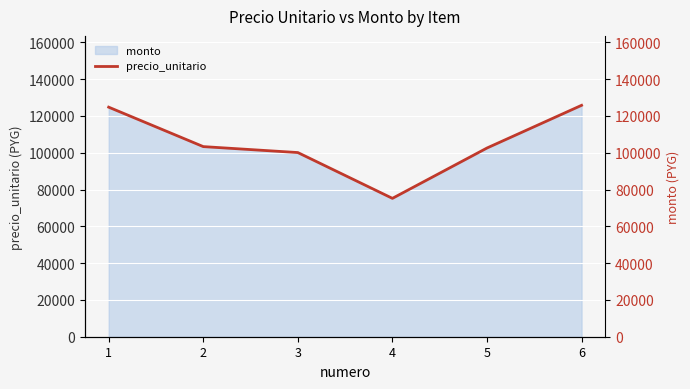

The value of monto at 1 is 64909. True or false?

False